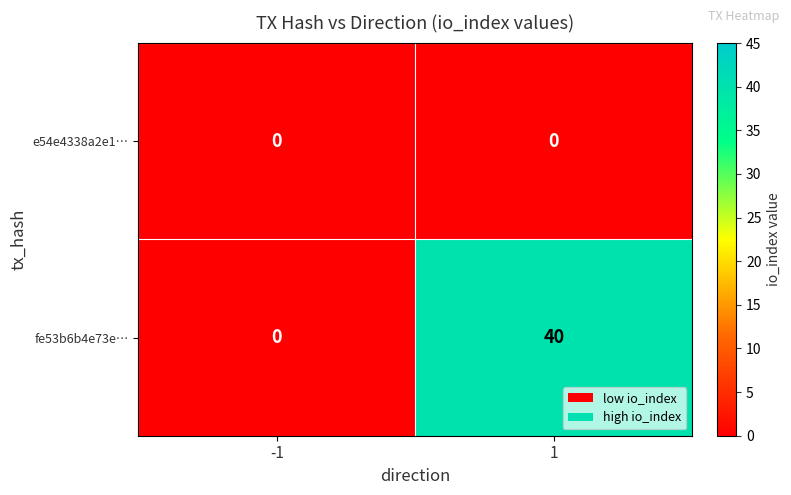

At how many categories does at least one series exceed 21?

1